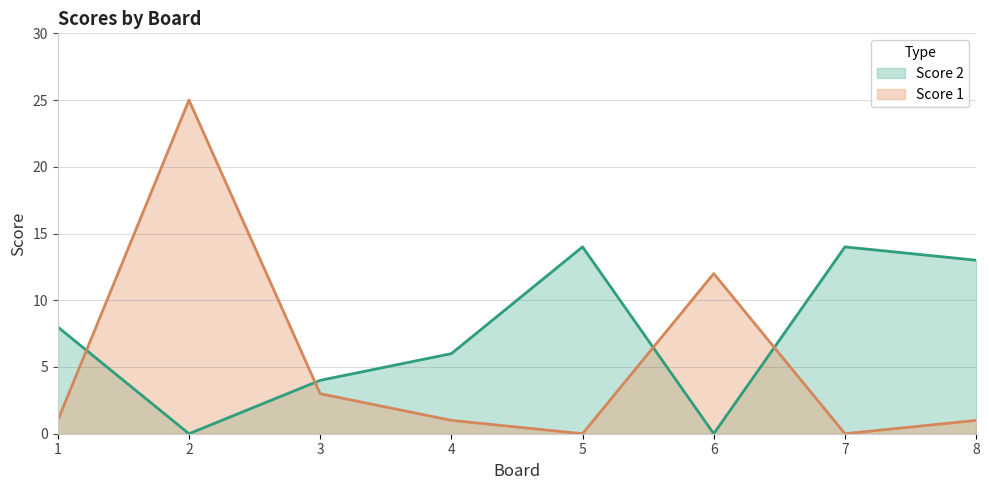

What is the difference between the highest and lowest values at 4?

5